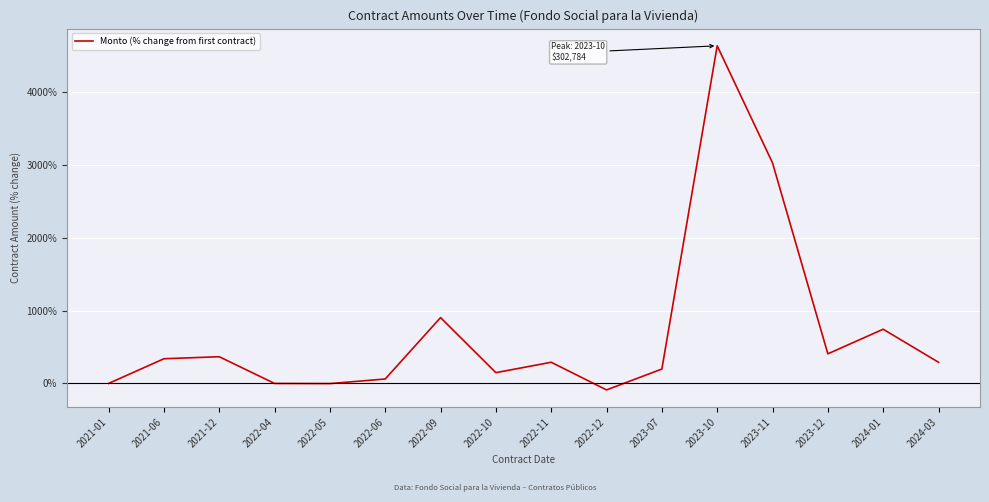

Which label corresponds to the smallest value in the chart?

2022-12